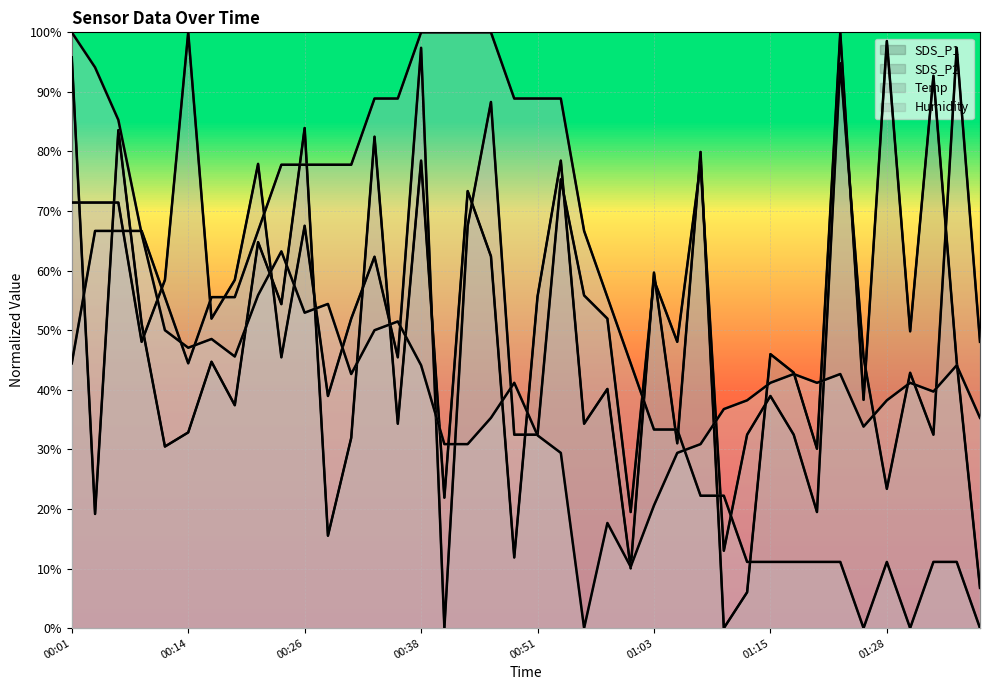

Which series has the widest spread of values?

SDS_P1